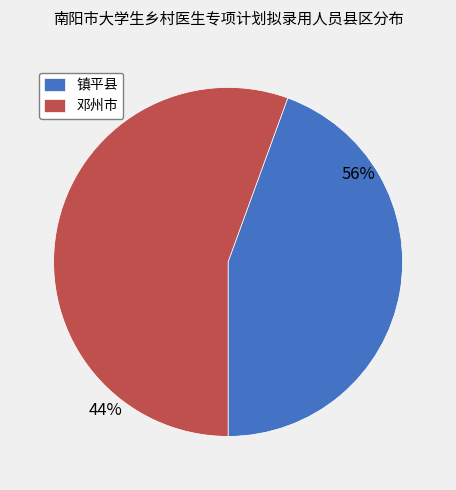

To the nearest percent, what percentage of the pie is 邓州市?

56%